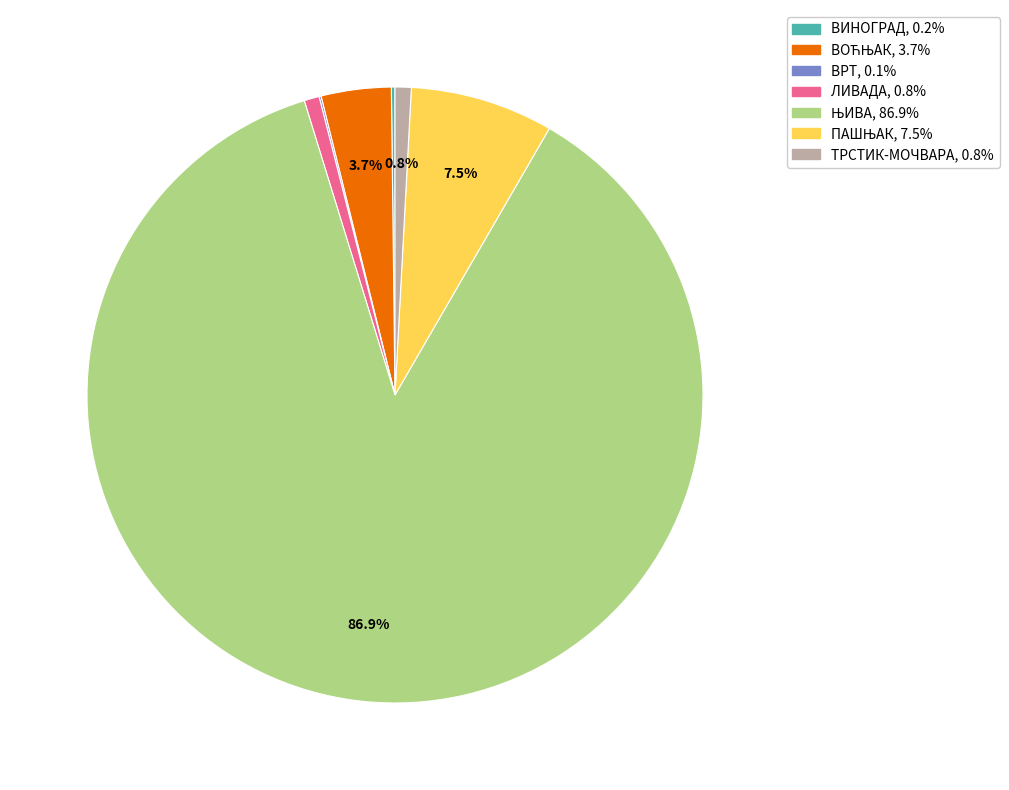

Is there any slice that represents more than half of the pie?

Yes